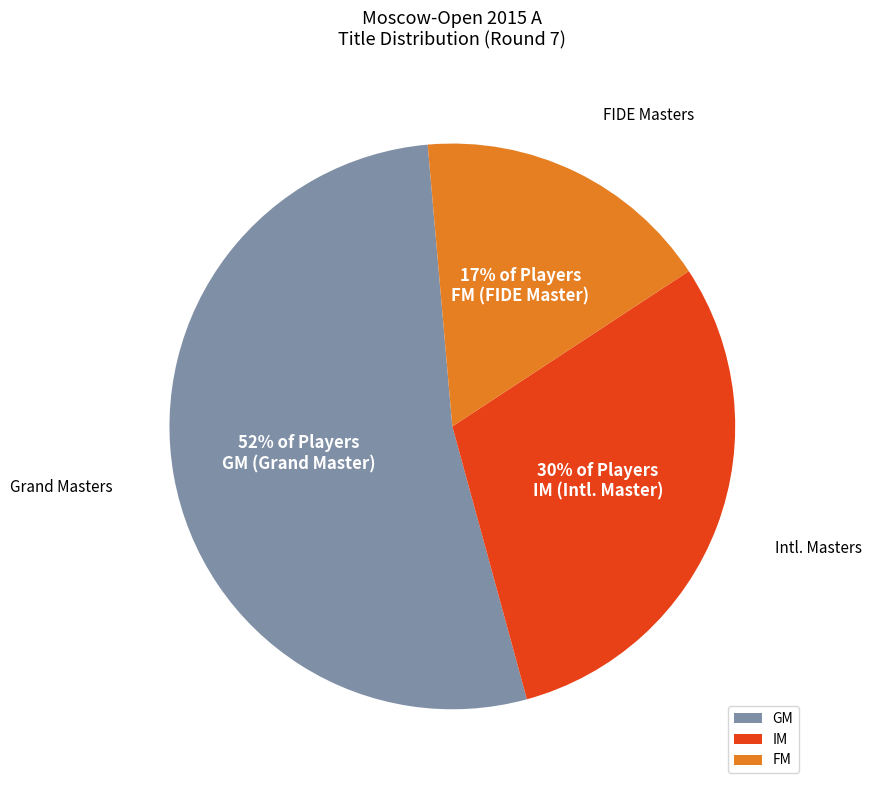

What is the ratio of the value at GM to the value at IM?

1.8